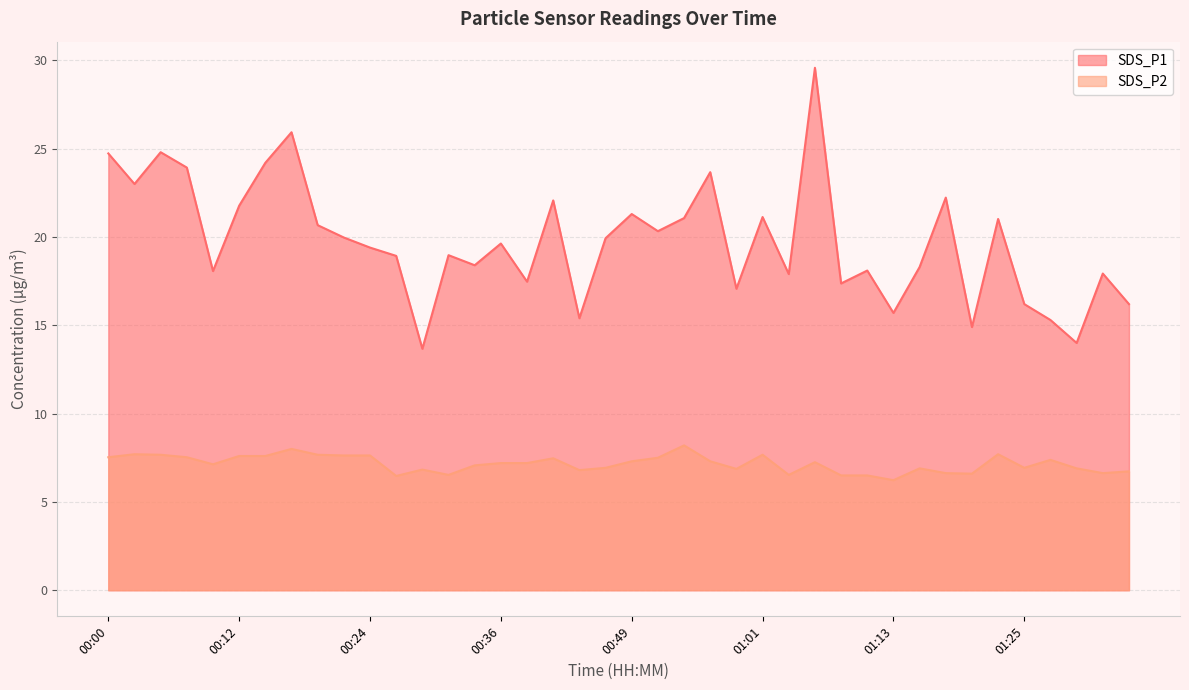

Between 00:14 and 00:19, which is larger?

00:14